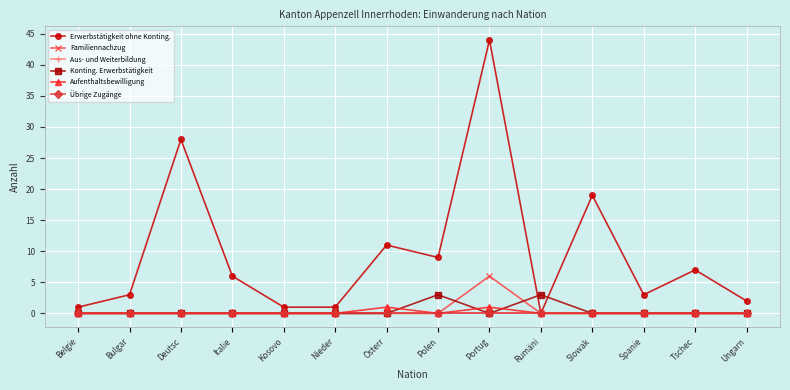

How many interior local peaks does the Familiennachzug series have?

1